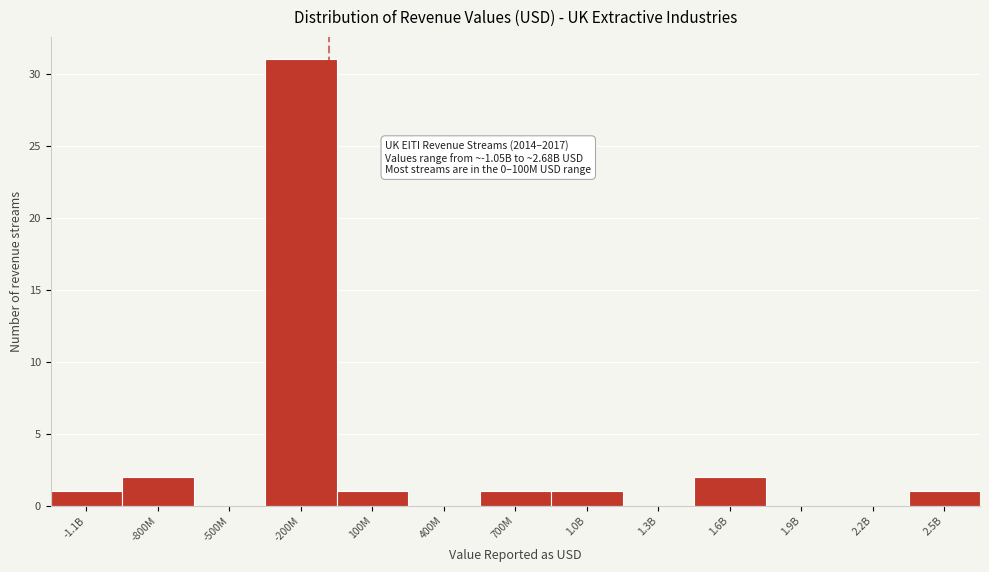

Reading left to right, list all the values displayed in this chart.

-1.1B=1	-800M=2	-500M=0	-200M=31	100M=1	400M=0	700M=1	1.0B=1	1.3B=0	1.6B=2	1.9B=0	2.2B=0	2.5B=1